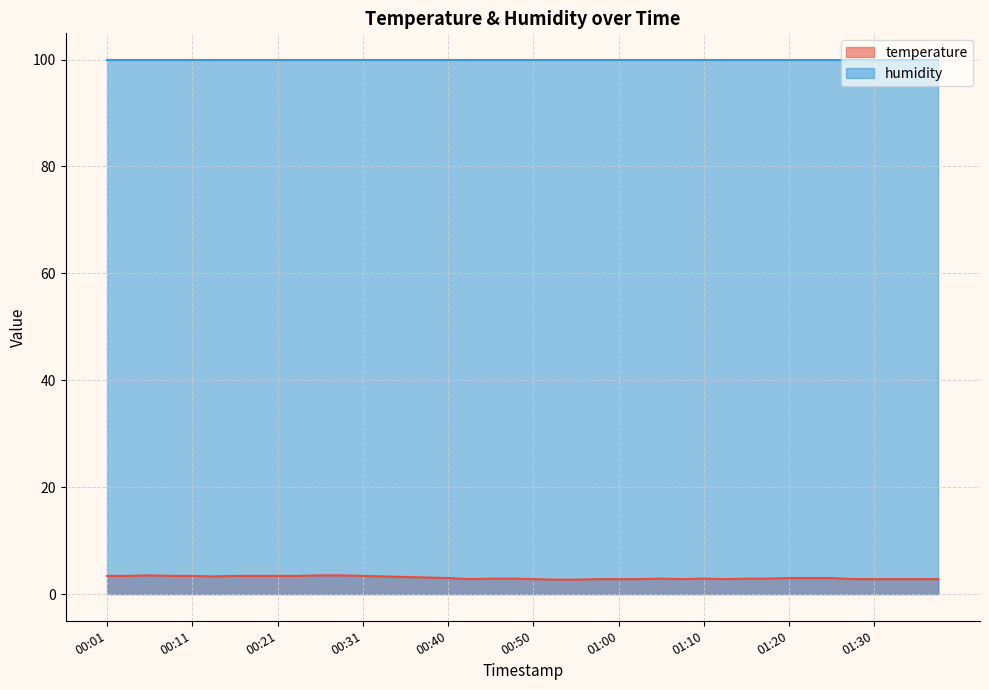

Where is the first local maximum?

00:06